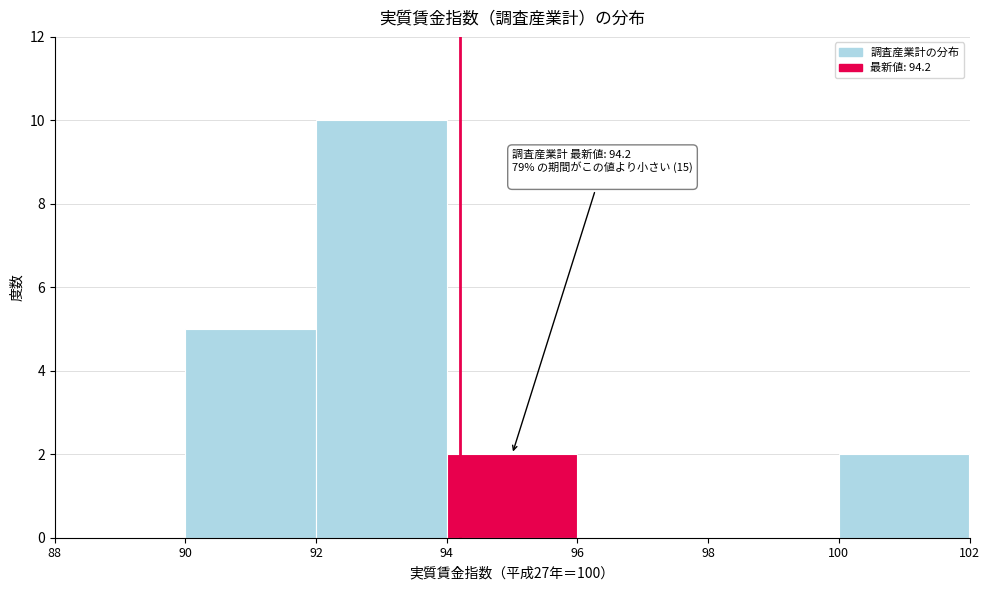

Over which range of the x-axis is the bar tallest?

92 to 94